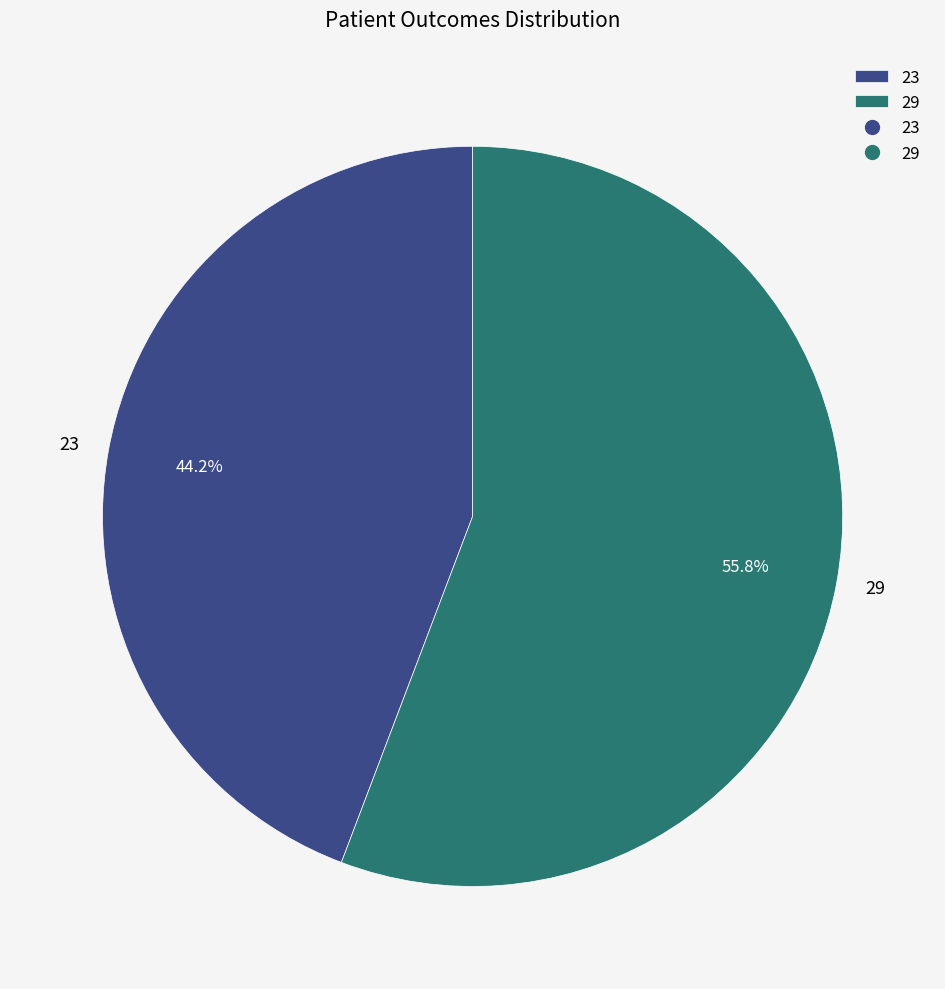

Which slice is the largest?

29